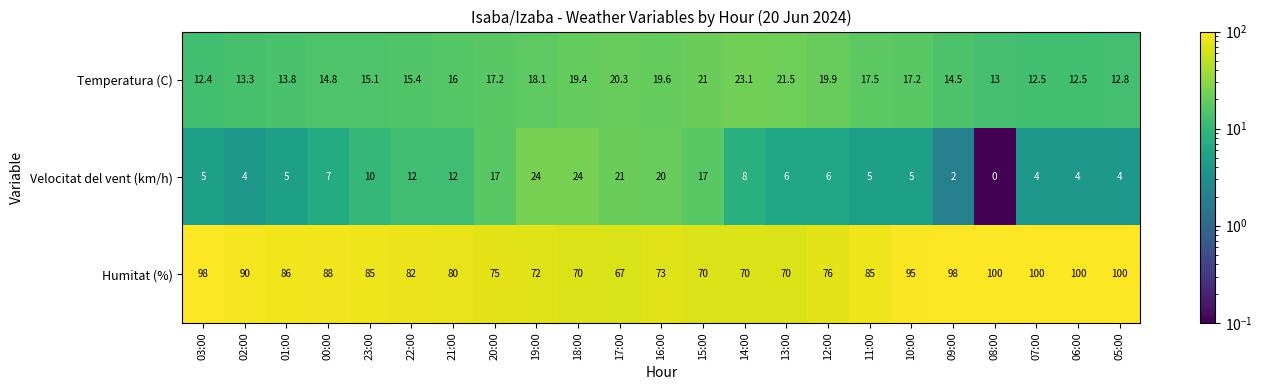

How many series are shown in this chart?

3